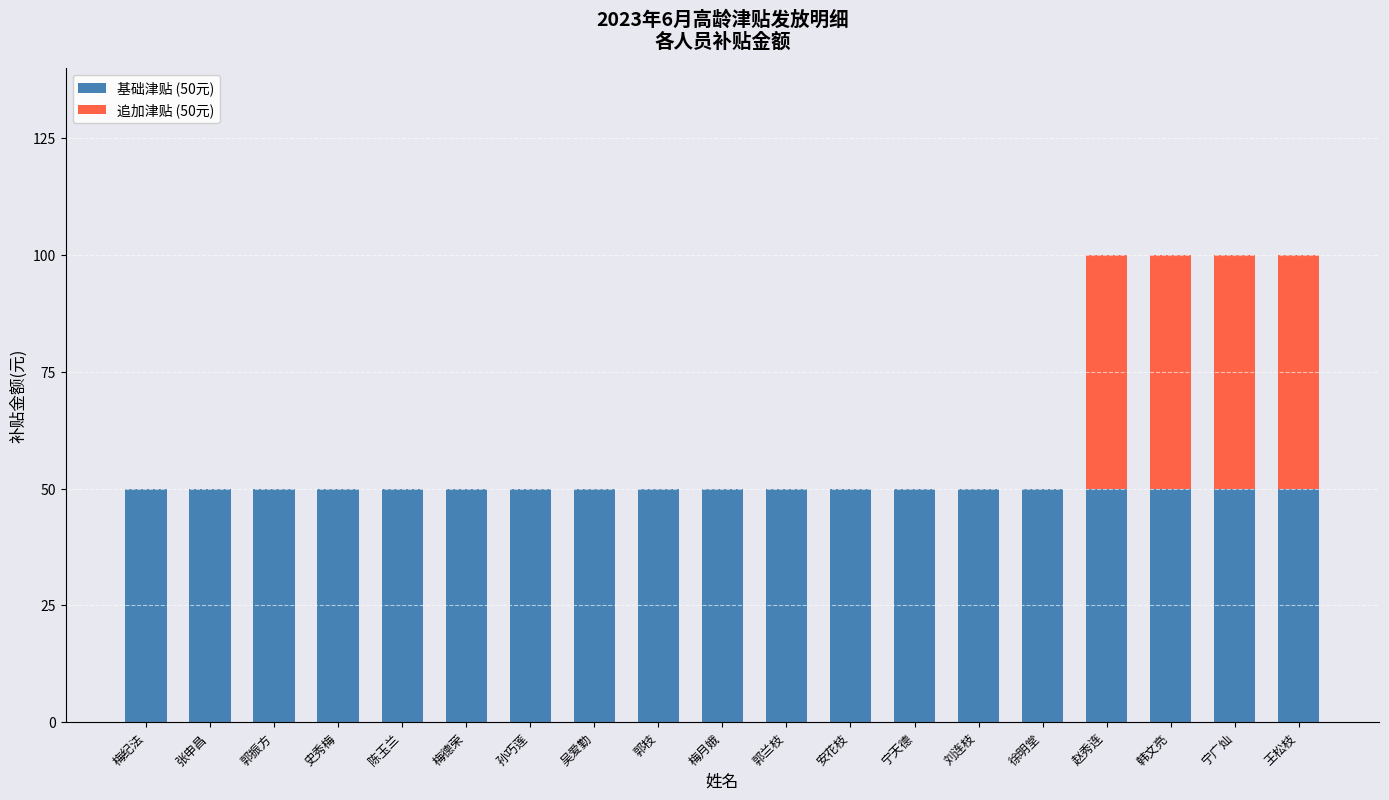

What are all the series names shown in the legend?

基础津贴 (50元), 追加津贴 (50元)